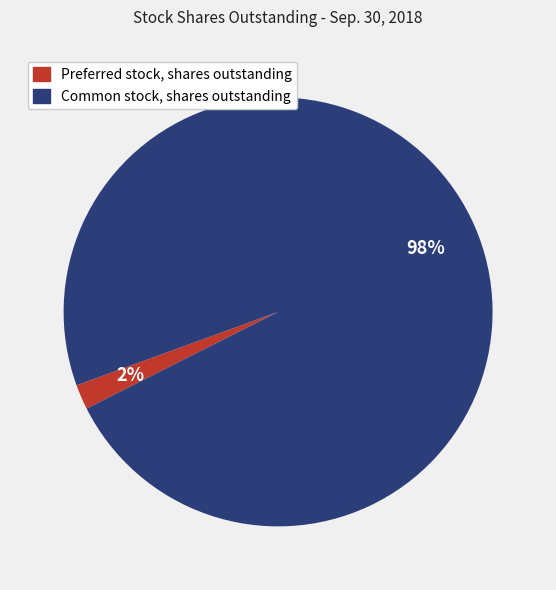

What percentage is the Common stock, shares outstanding slice, to the nearest percent?

98%